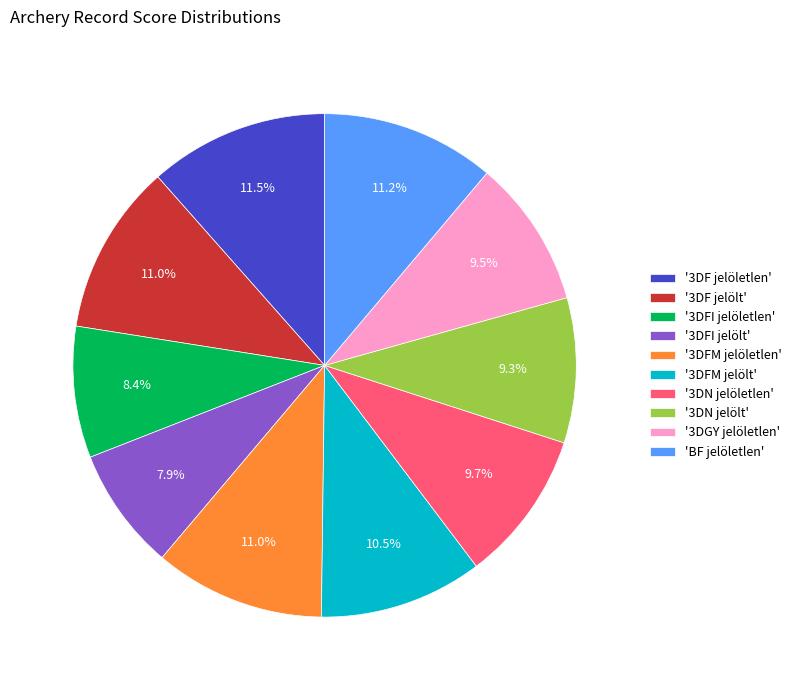

Do '3DF jelölt' and '3DFI jelöletlen' together represent more than half of the pie?

No